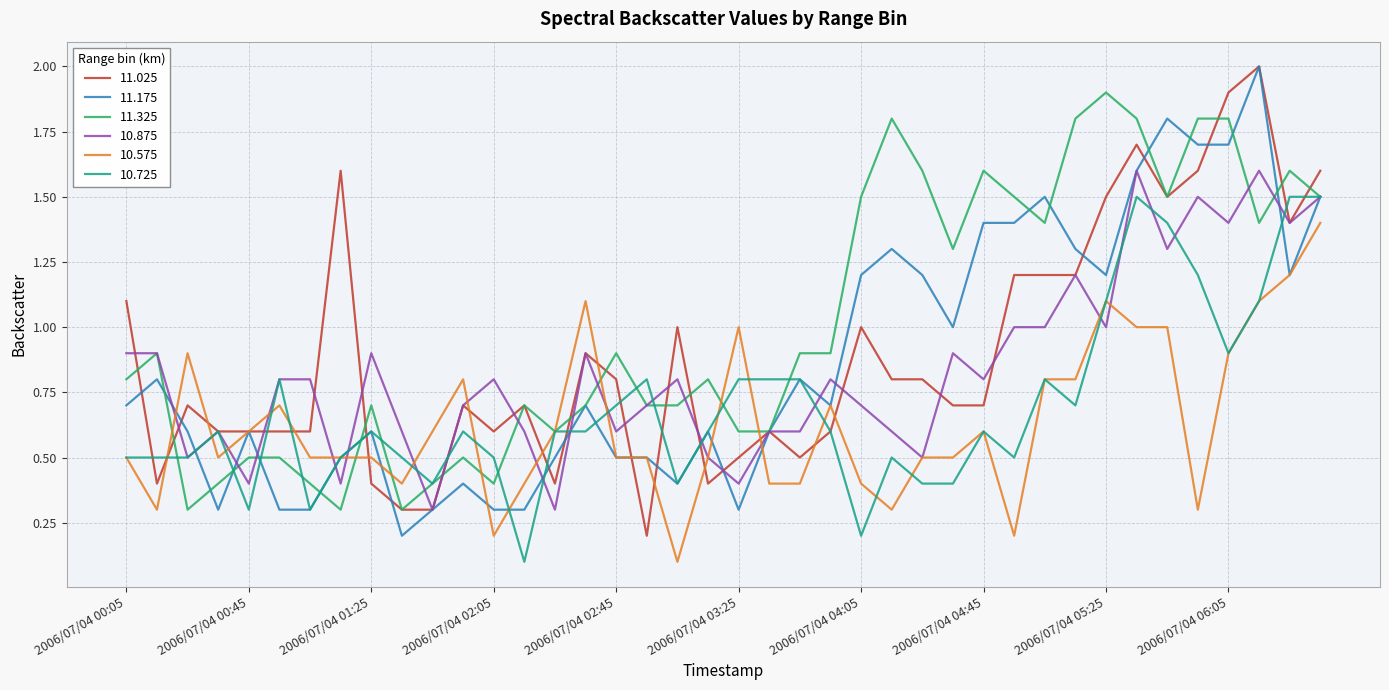

Which series has the largest total across all categories?

11.325